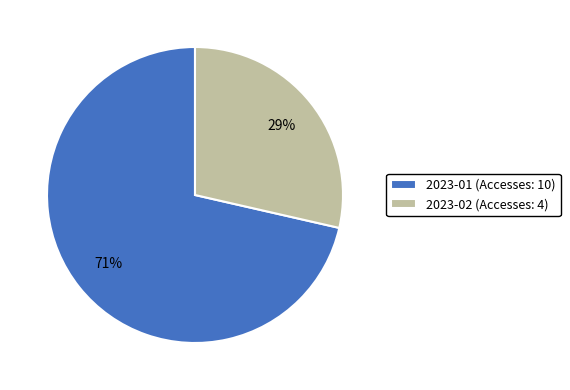

Is the sum of 2023-01 (Accesses: 10) and 2023-02 (Accesses: 4) greater than half?

Yes